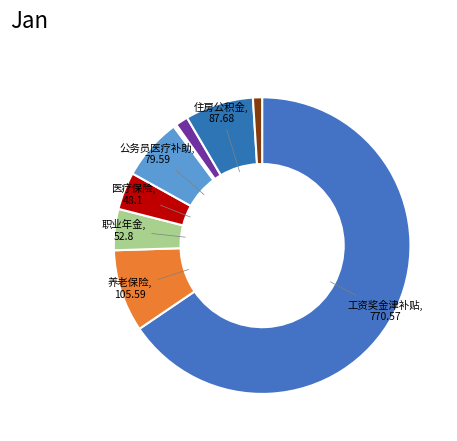

How many segments does this pie chart have?

10